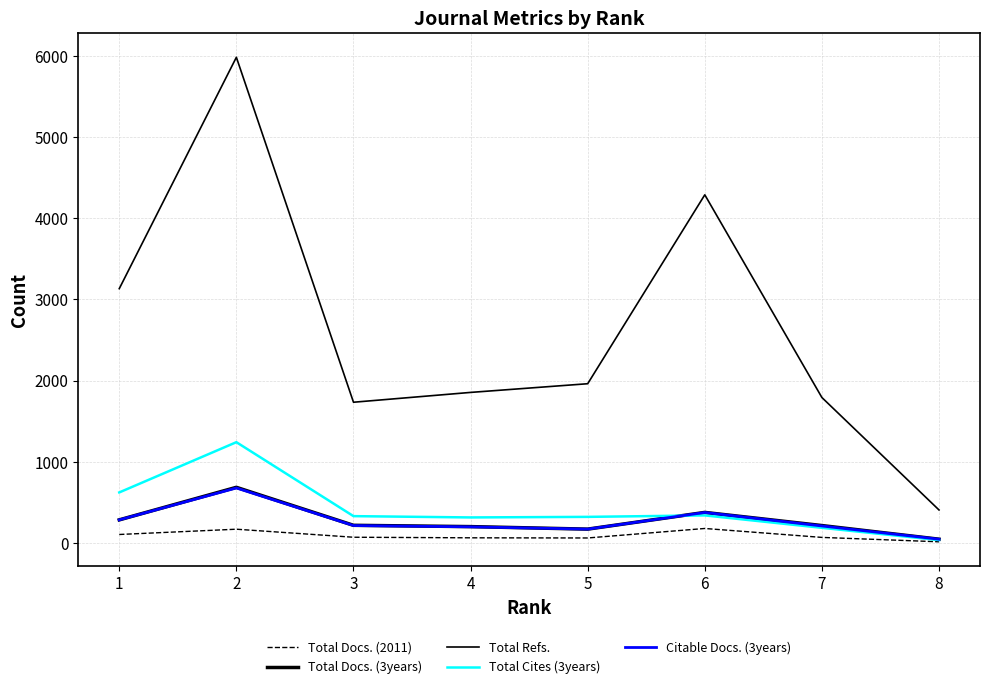

Reading left to right, transcribe all the data shown in this chart.

Total Docs. (2011): 105	170	71	64	62	179	69	15
Total Docs. (3years): 285	686	218	202	171	377	215	47
Total Refs.: 3133	5983	1734	1855	1962	4289	1792	407
Total Cites (3years): 623	1242	331	315	322	340	187	36
Citable Docs. (3years): 285	678	215	199	171	376	210	47